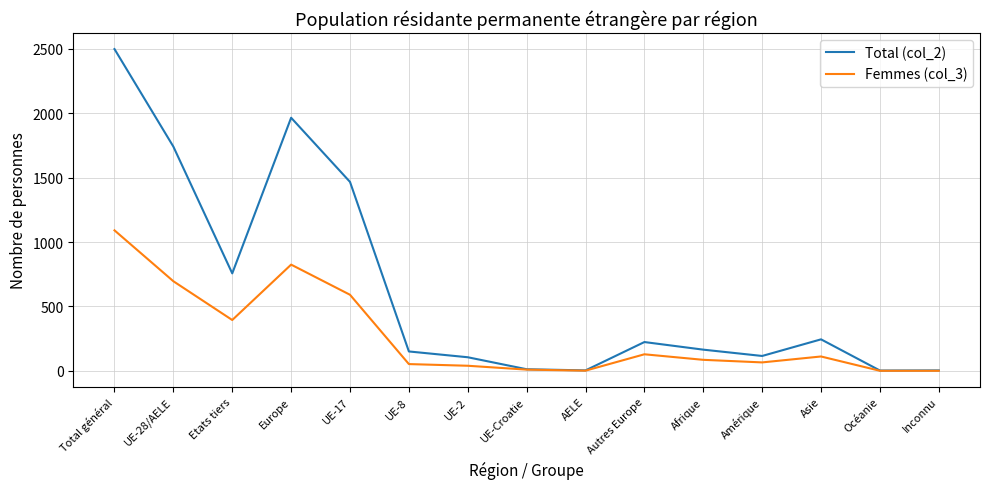

At which label is Total (col_2) closest to 1250?

UE-17